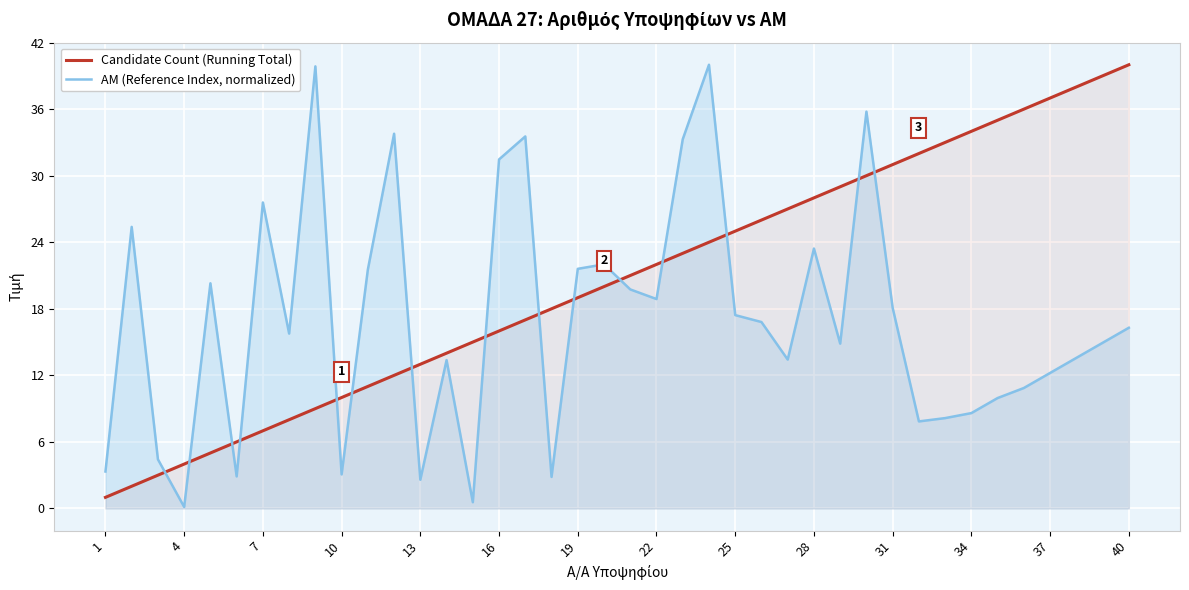

True or false: AM (Reference Index, normalized) and Candidate Count (Running Total) intersect in this chart.

True